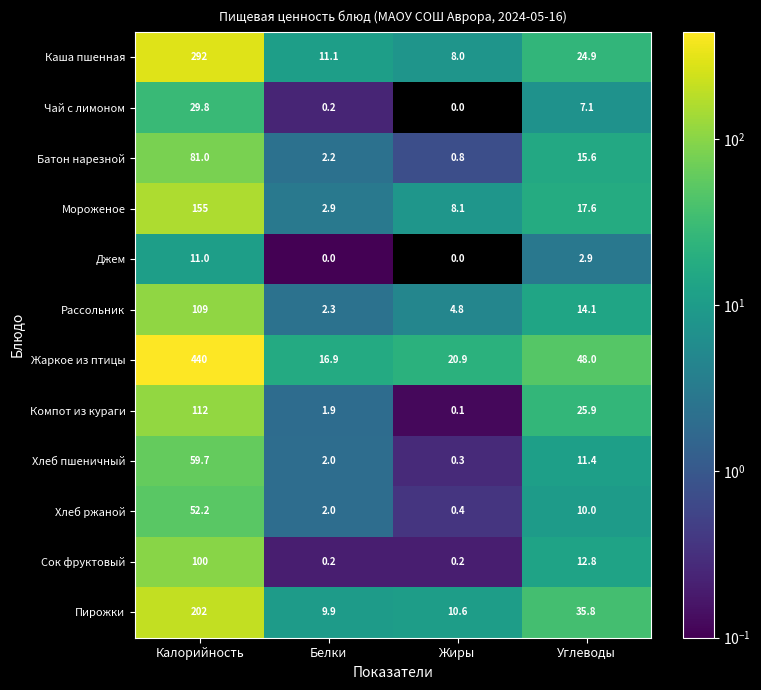

Which series changed the most between Жиры and Углеводы?

Жаркое из птицы